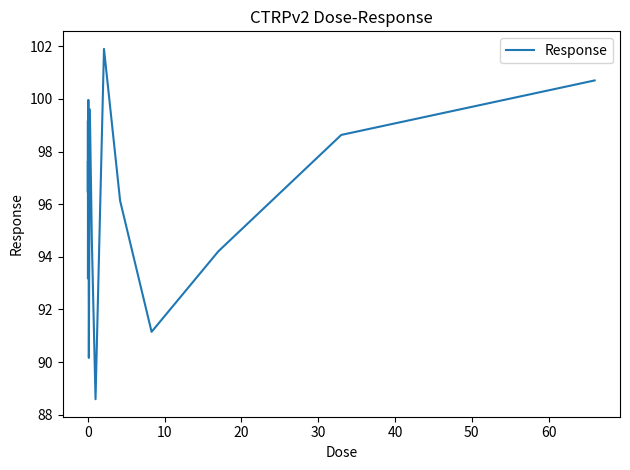

What is the maximum value shown in the chart?

101.9